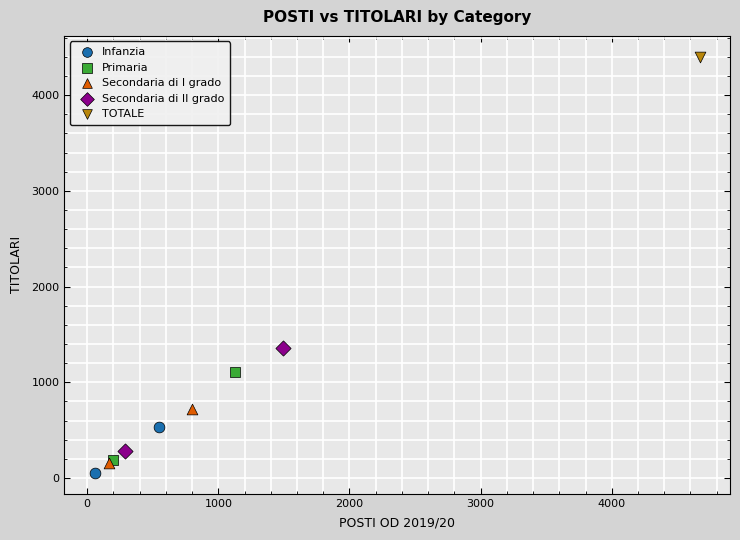

What are all the series names shown in the legend?

Infanzia, Primaria, Secondaria di I grado, Secondaria di II grado, TOTALE